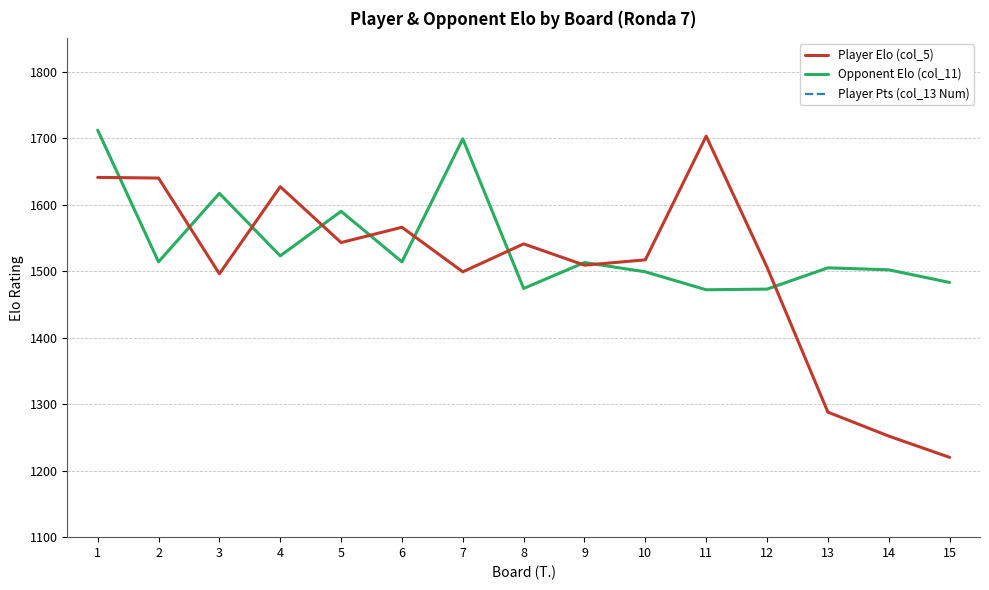

Does the chart display data point markers on the line(s)?

No